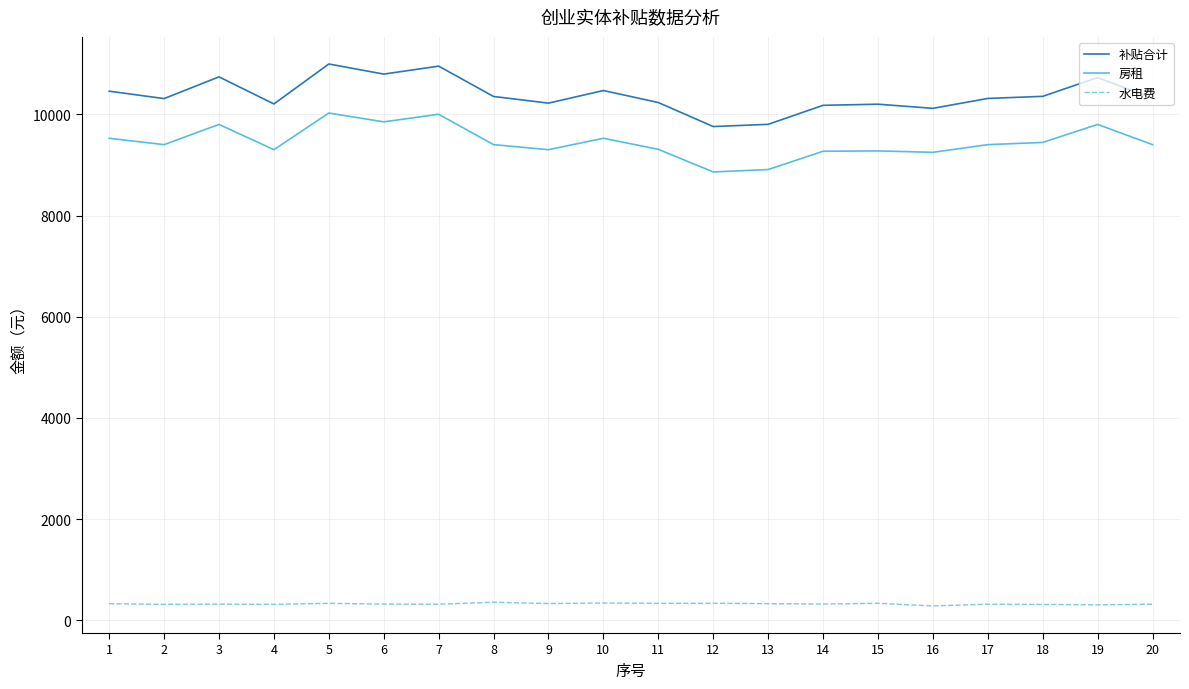

Rank the series at 1 from highest to lowest value.

补贴合计, 房租, 水电费